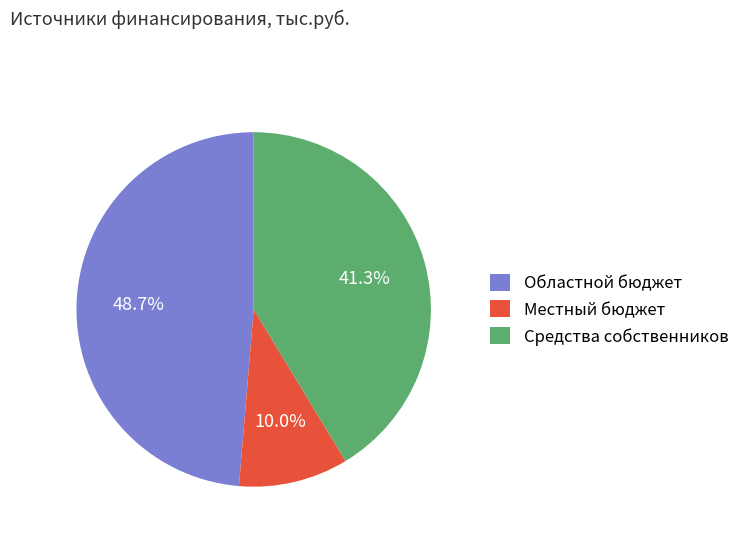

Rank the categories by value from lowest to highest.

Местный бюджет, Средства собственников, Областной бюджет